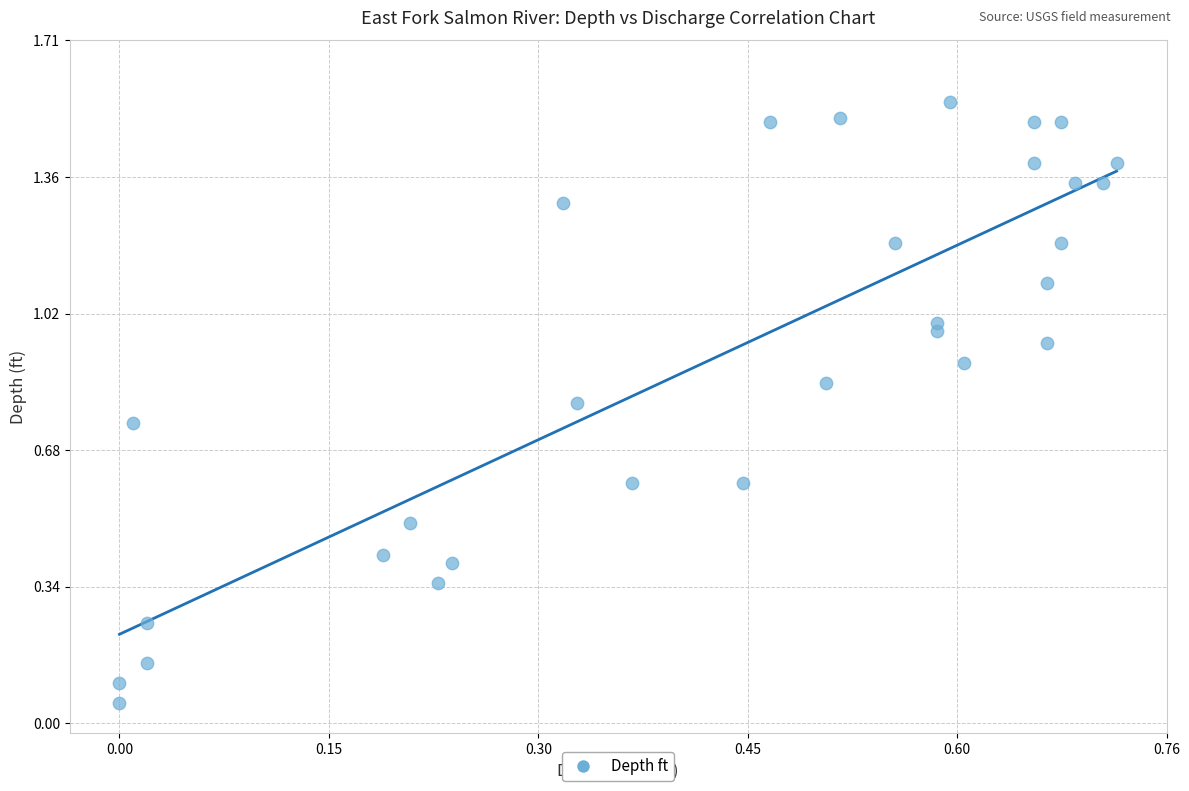

What is the range of X values (max minus min)?

0.7